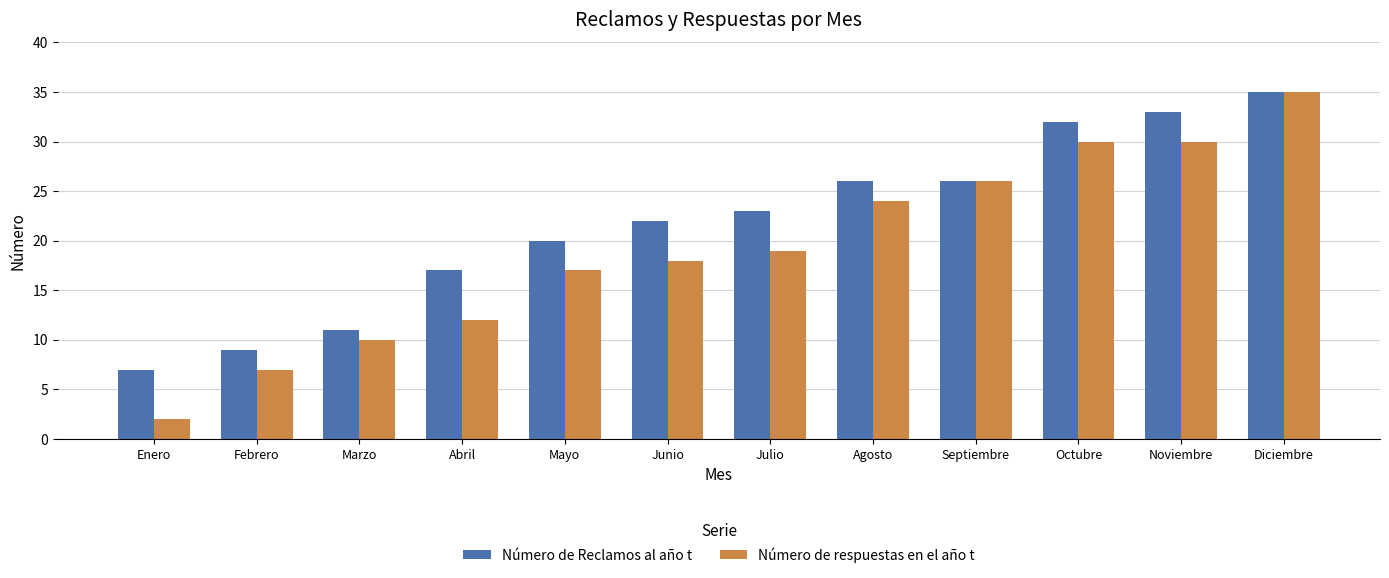

Reading left to right, what are all the values shown in this chart?

Número de Reclamos al año t: 7	9	11	17	20	22	23	26	26	32	33	35
Número de respuestas en el año t: 2	7	10	12	17	18	19	24	26	30	30	35